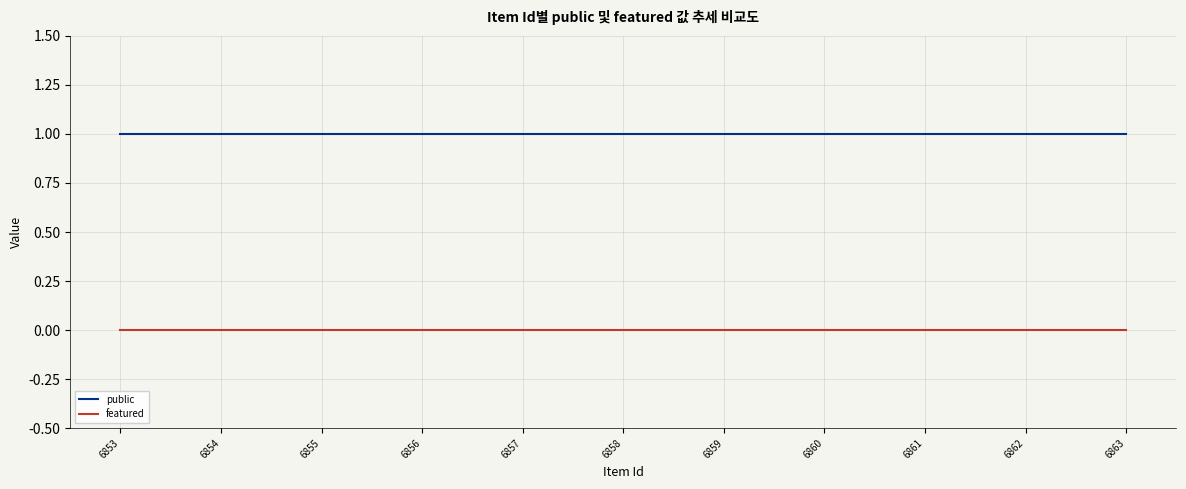

At 6861, list the series in order from smallest to largest.

featured, public